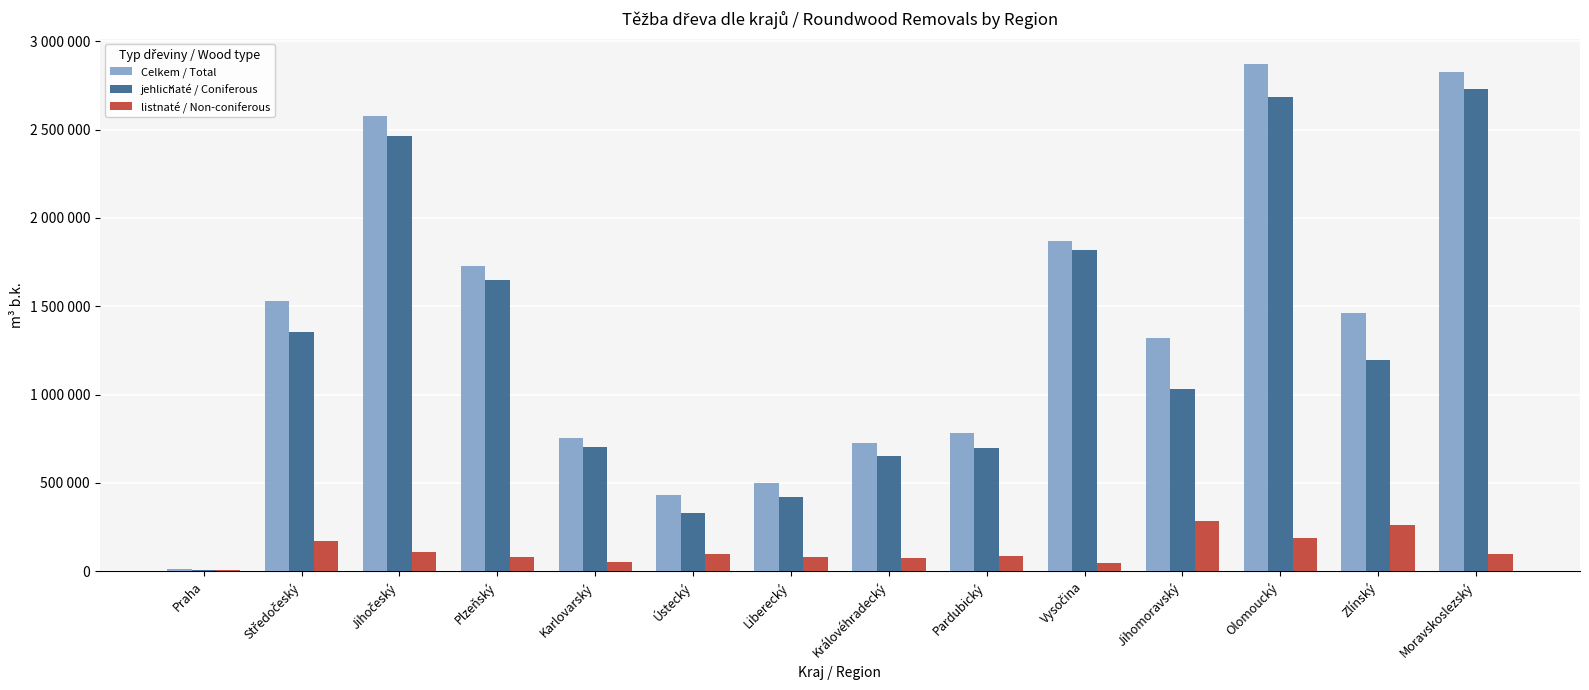

Does the chart contain stacked bars?

No